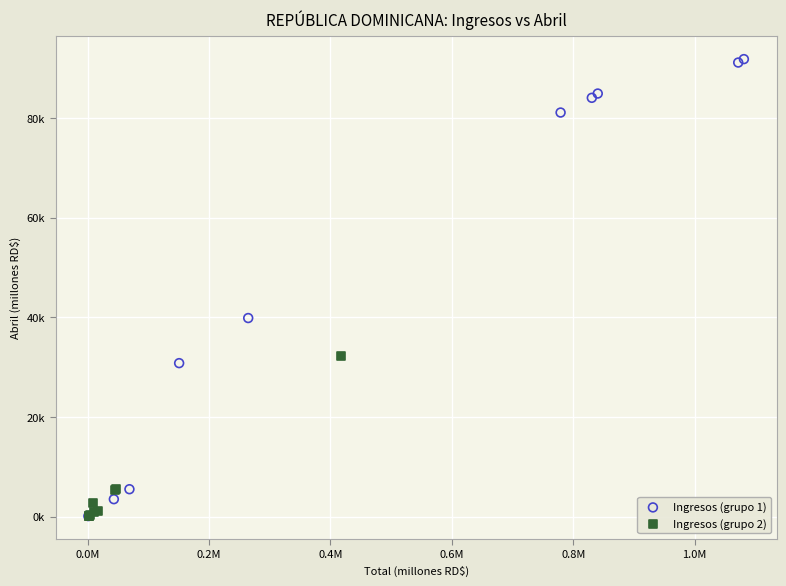

Which series reaches the maximum Y coordinate?

Ingresos (grupo 1)